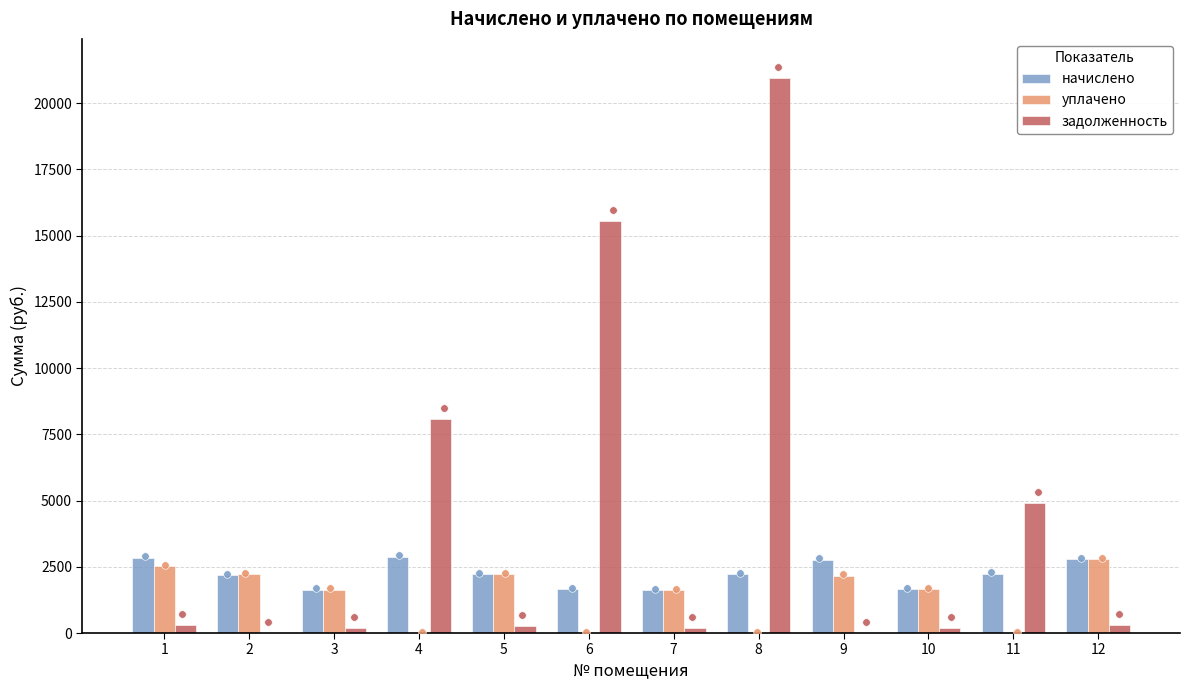

Which series has the largest total across all categories?

задолженность